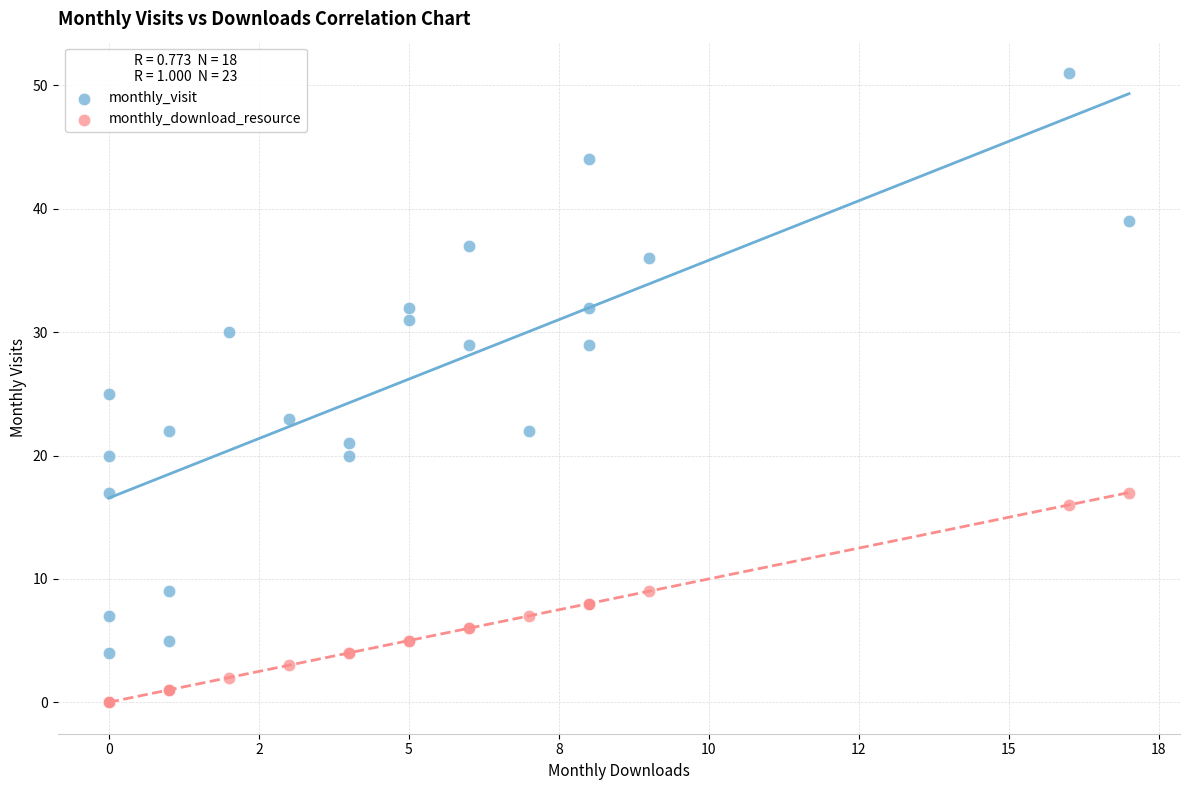

Which series contains the highest Y value?

monthly_visit